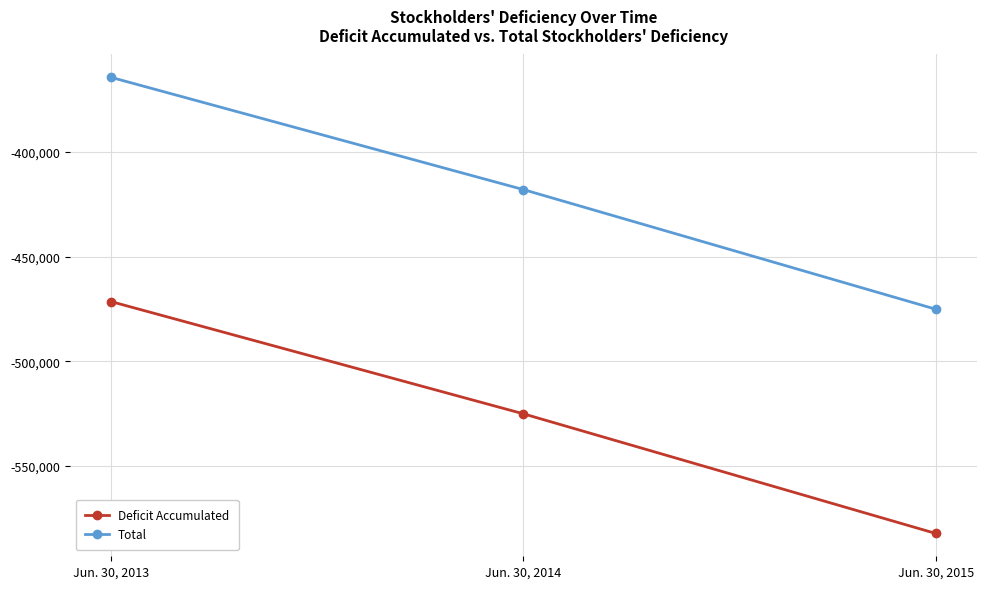

What is the maximum value shown in the chart?

-364388